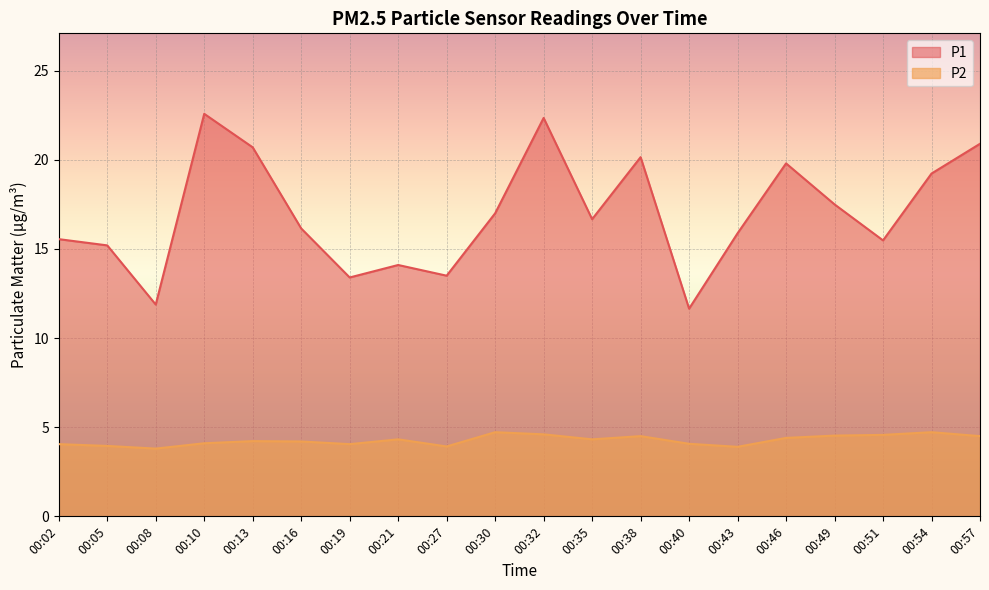

What are all the series names shown in the legend?

P1, P2